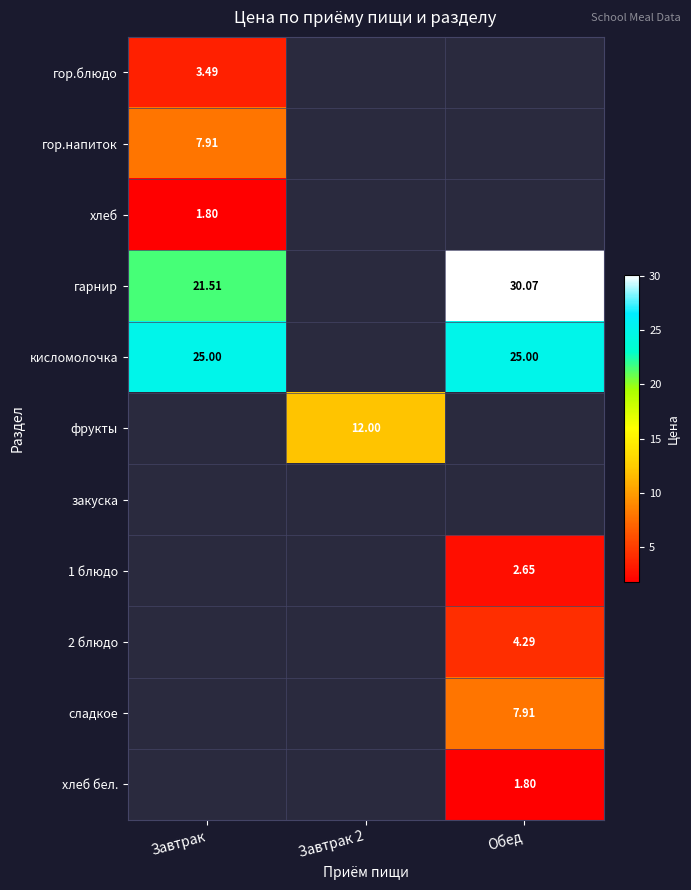

Which category has the highest value across all series?

Обед